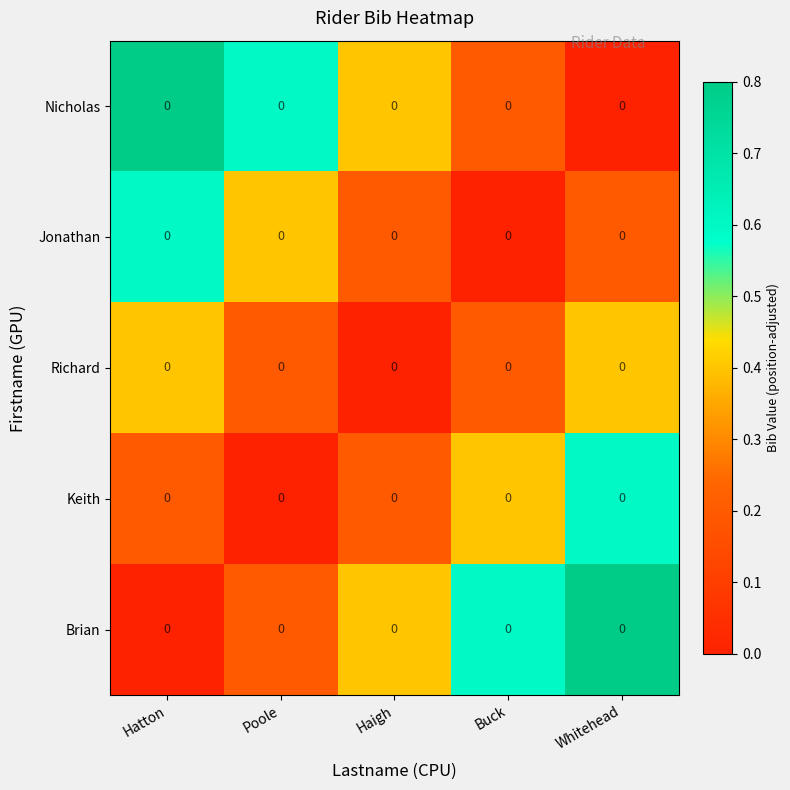

What is the difference between the maximum and minimum values in the Brian series?

0.8